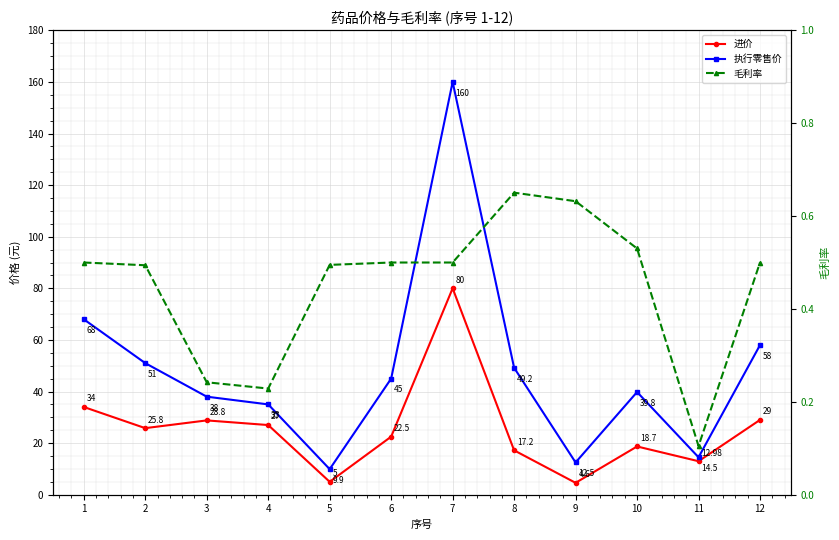

Rank the series by their maximum value, from highest to lowest.

执行零售价, 进价, 毛利率